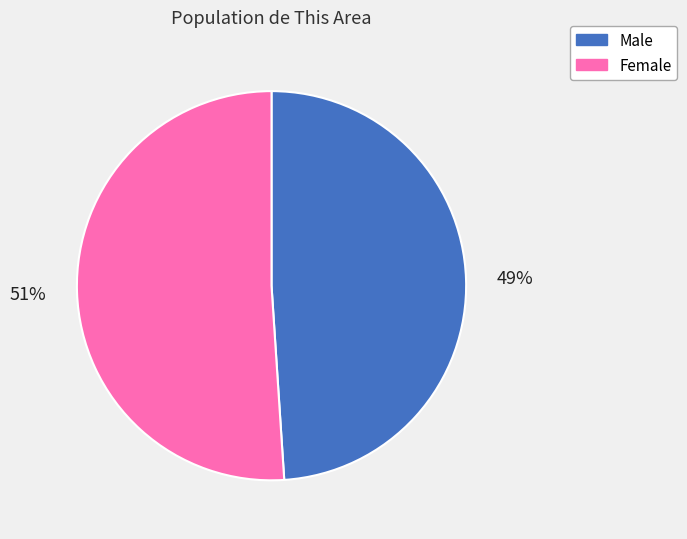

Is Male the majority of the pie?

No